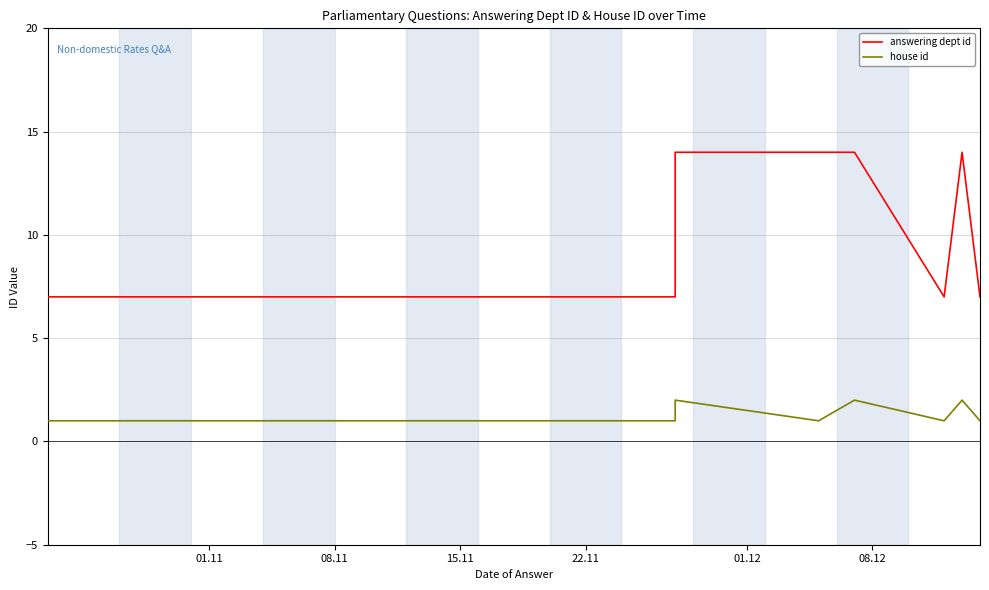

The value of answering dept id at 08.11 is 12. True or false?

False